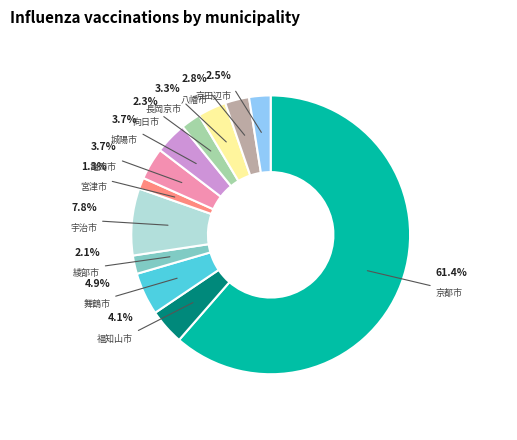

To the nearest percent, what is the difference between the largest and smallest slice percentages?

60%